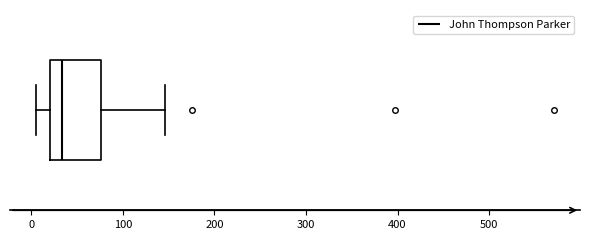

Where does the left whisker of the box end on the x-axis? The values are not printed on the chart, so give them approximately, as read against the axis.

10